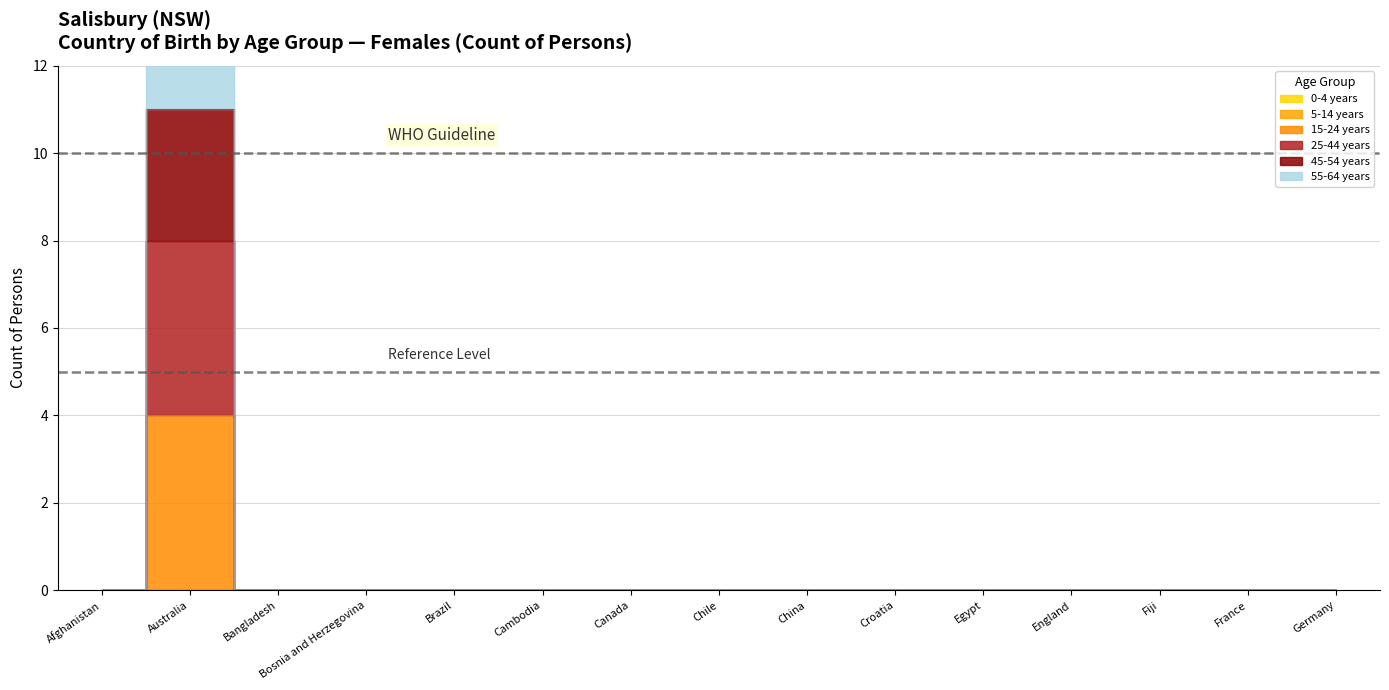

What is the label of the 3rd point from the left?

Bangladesh